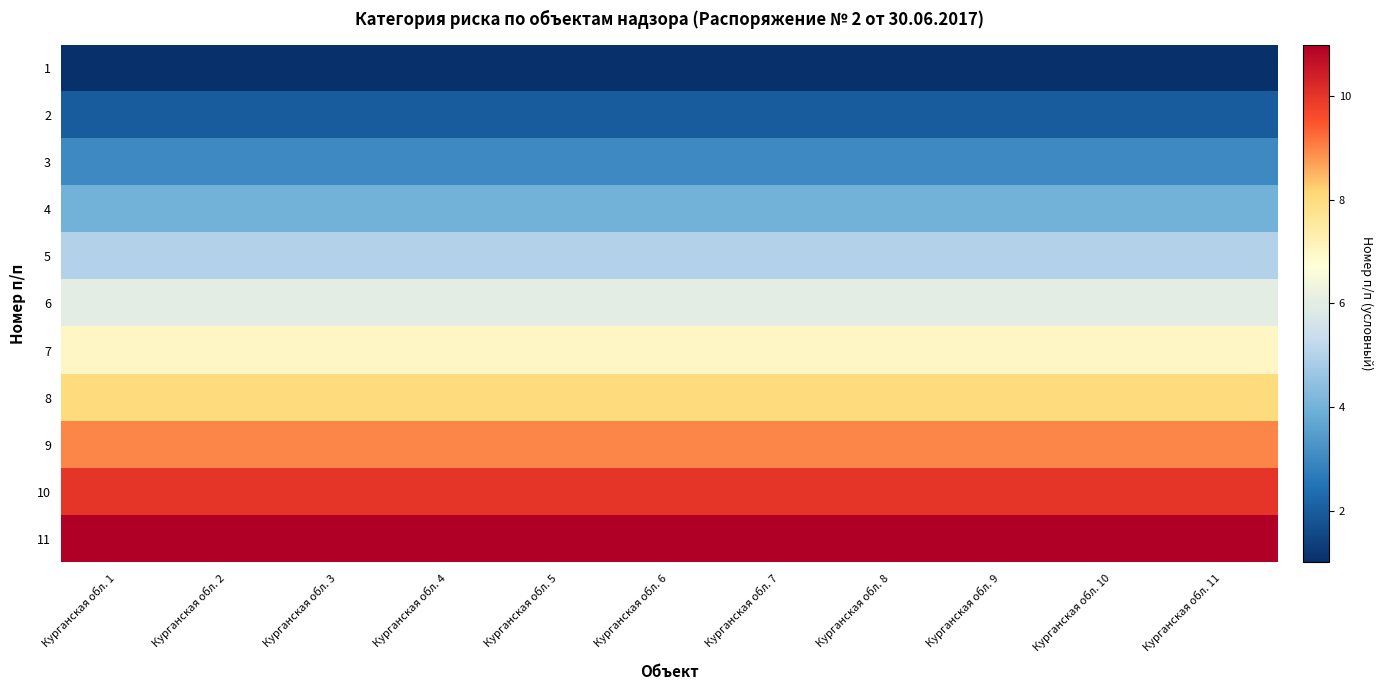

List the series in order of their peak value, lowest first.

1, 2, 3, 4, 5, 6, 7, 8, 9, 10, 11